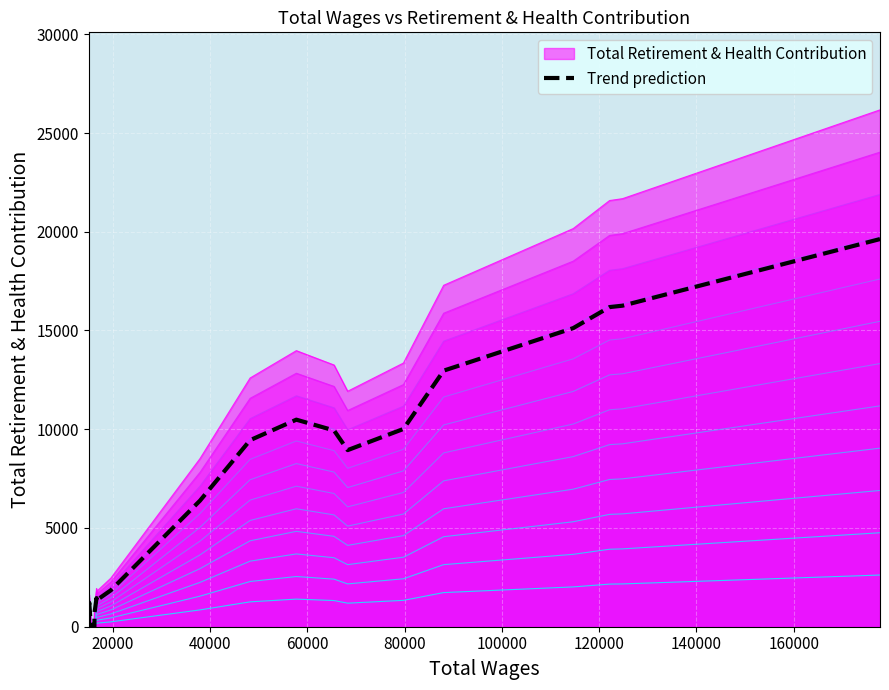

How many values exceed 8942?

10